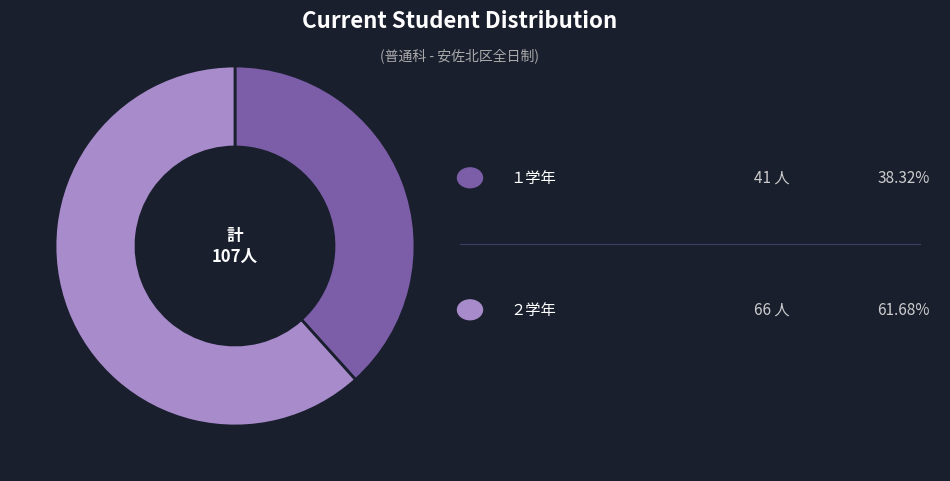

Does any single category account for the majority?

Yes